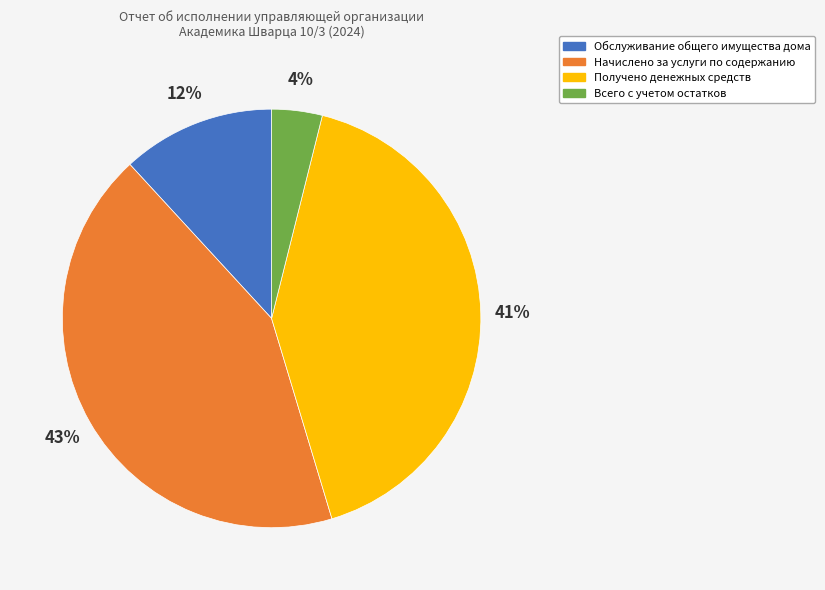

Between Всего с учетом остатков and Получено денежных средств, which is larger?

Получено денежных средств